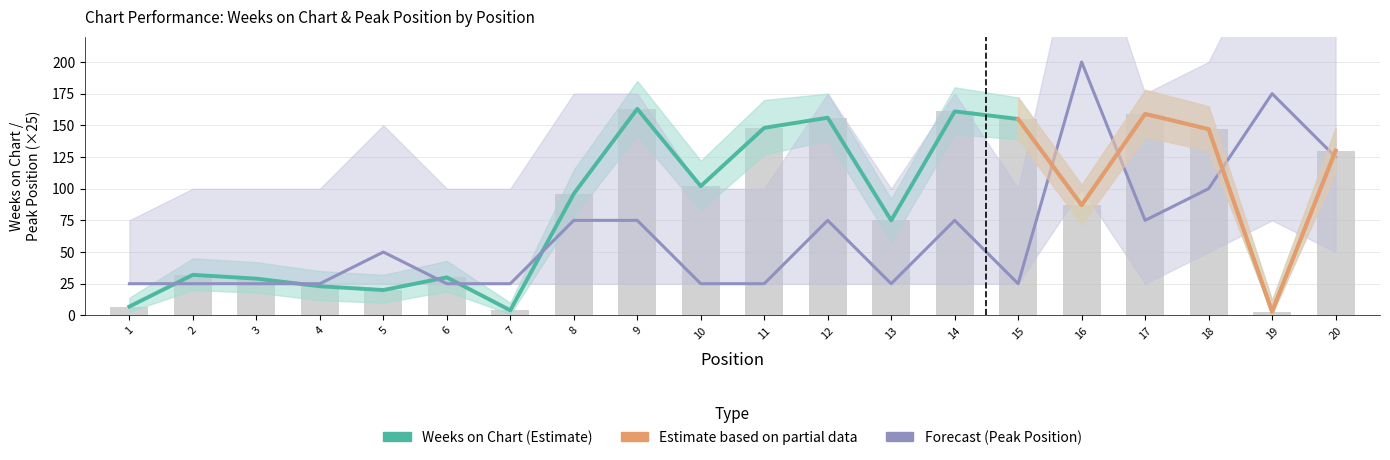

Is it true that Weeks on Chart equals 148 at 11?

True